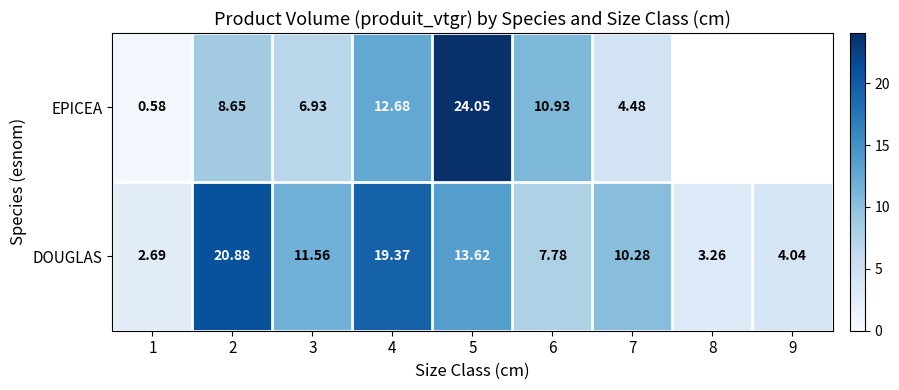

Which series changed the most between 6 and 7?

EPICEA